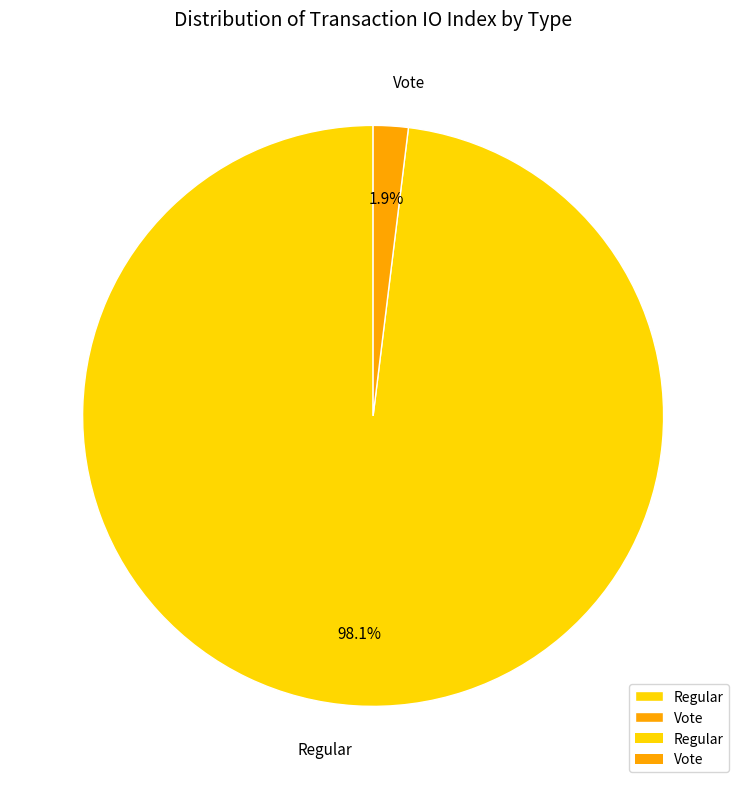

Is it true that Regular is 93% of the pie?

False